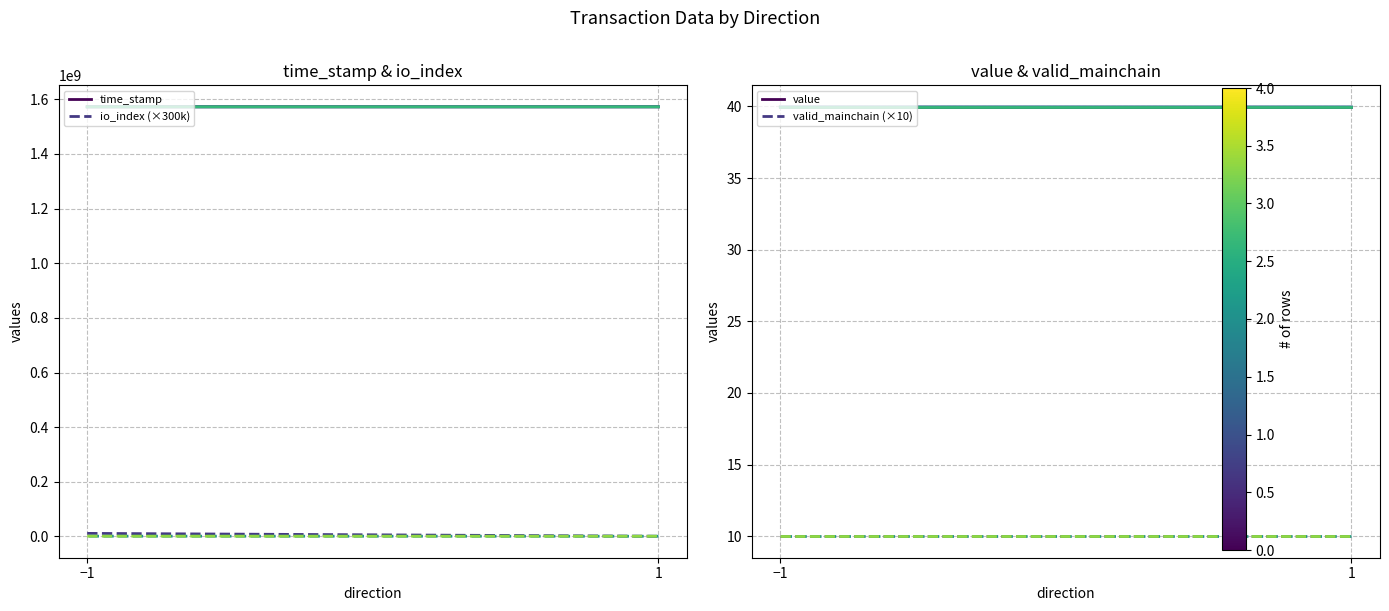

Reading left to right, transcribe all the data shown in this chart.

time_stamp: −1=1572723486.0	1=1572707911.0
io_index (×300k): −1=11100000.0	1=600000.0
value: −1=40.0	1=40.0
valid_mainchain (×10): −1=10.0	1=10.0